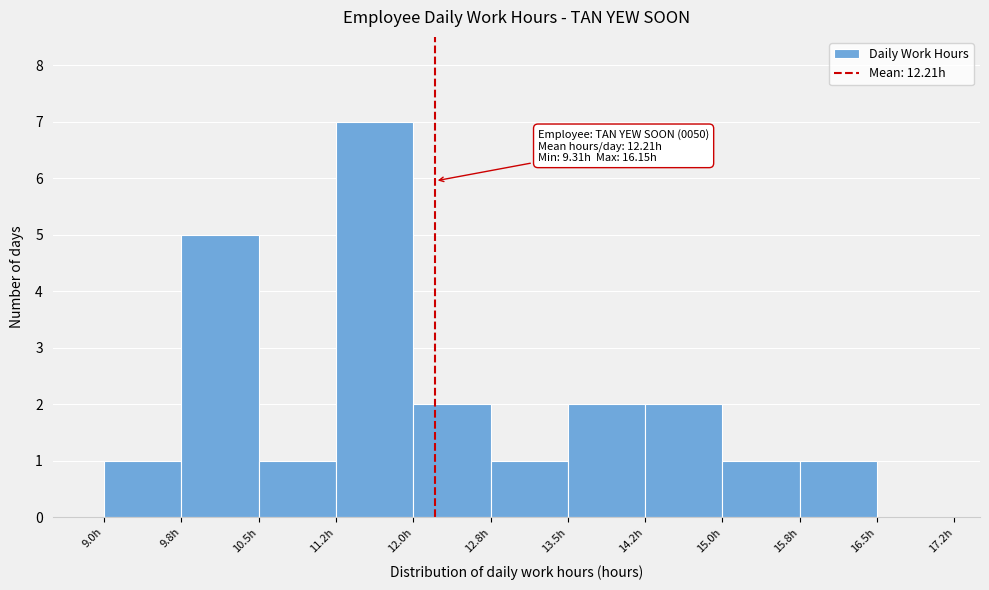

Which range on the x-axis has the tallest bar?

11.25 to 12.00